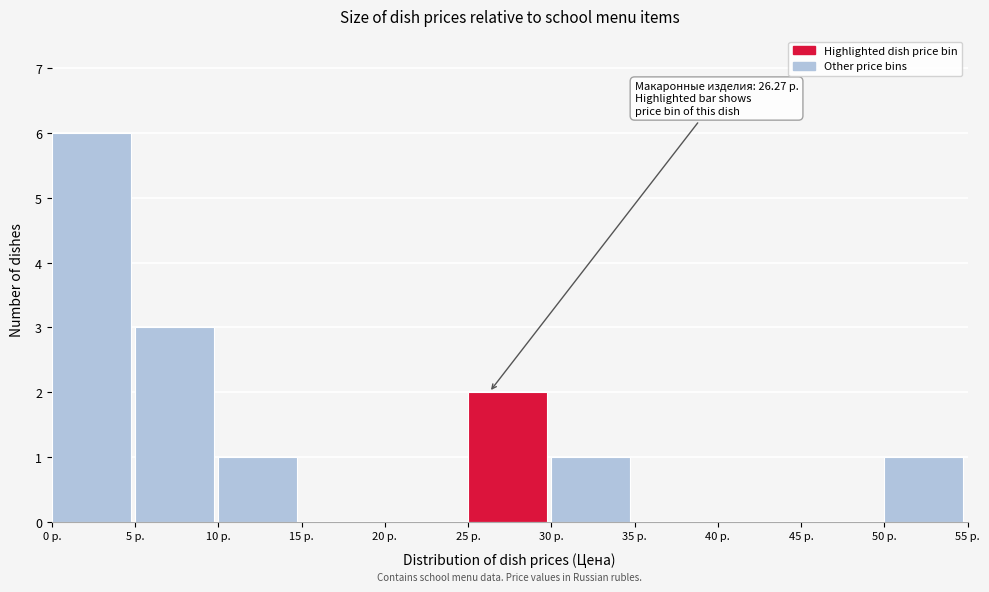

Over which range of the x-axis is the bar tallest?

0 to 5